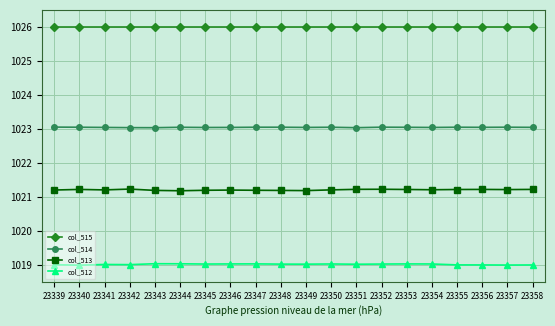

What is the maximum value for col_513?

1021.2